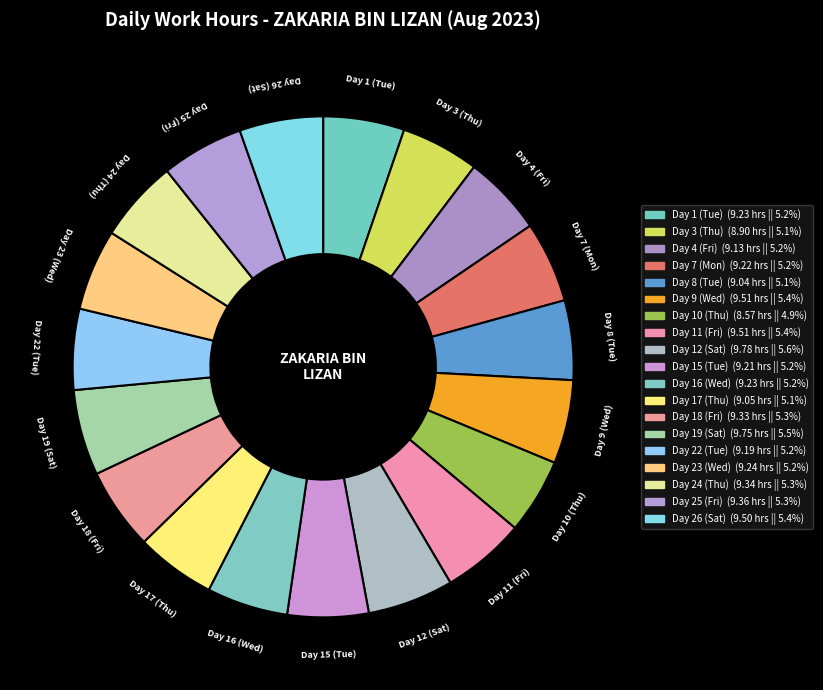

What is the ratio of the value at Day 17 (Thu) to the value at Day 11 (Fri)?

1.0